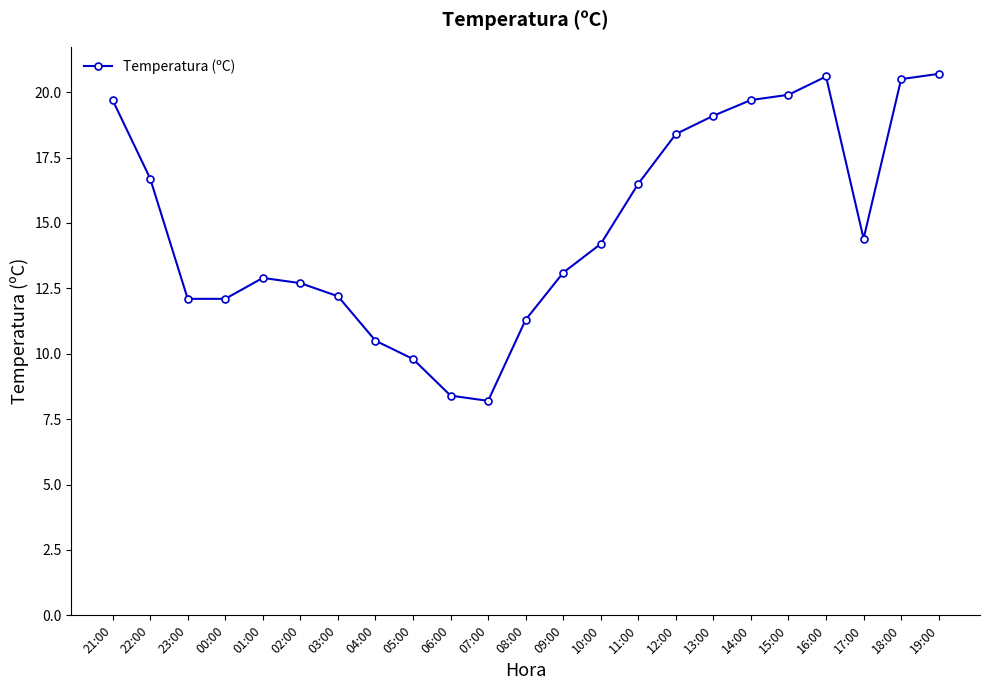

Between 17:00 and 01:00, which is larger?

17:00